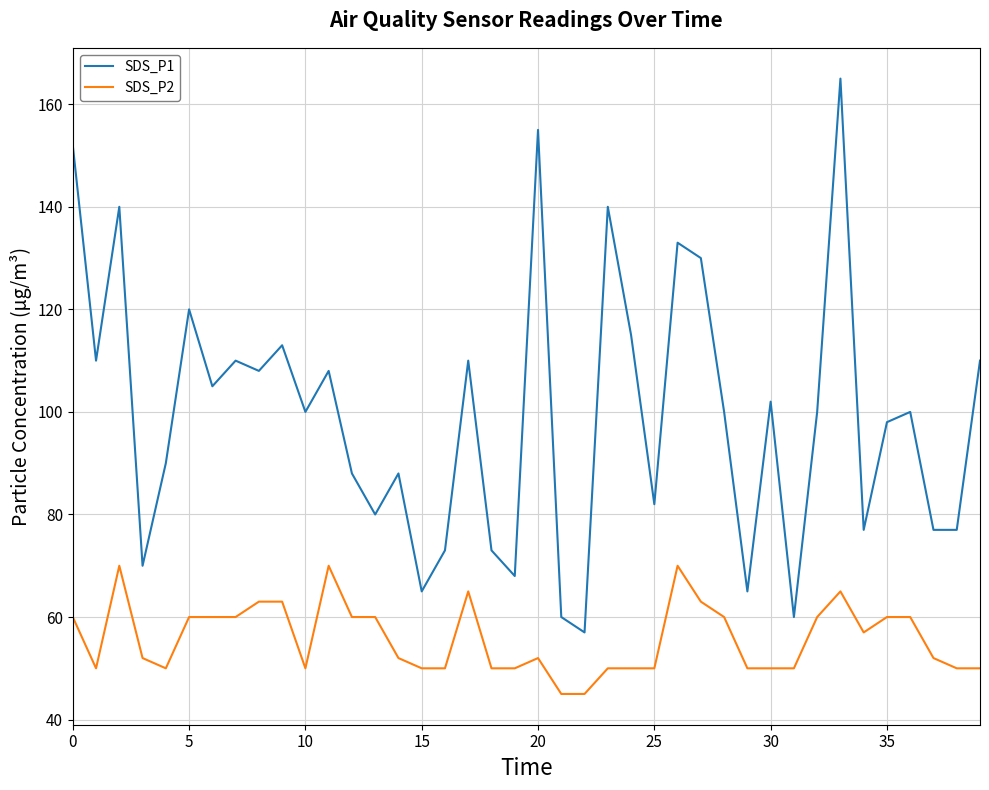

Is this an area chart (filled region under the line)?

No